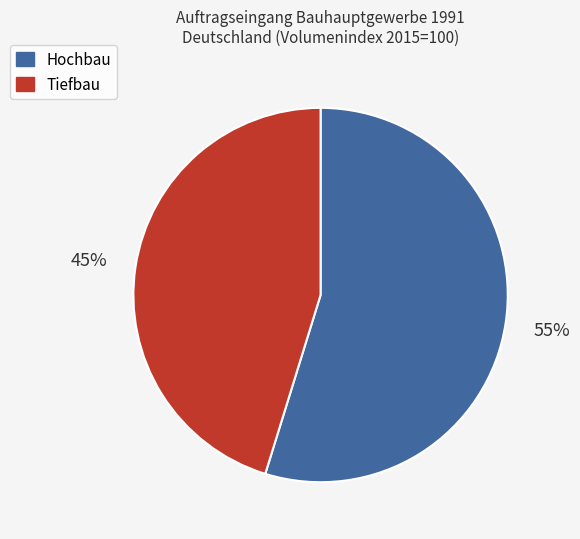

The Hochbau slice represents 55% of the pie. True or false?

True